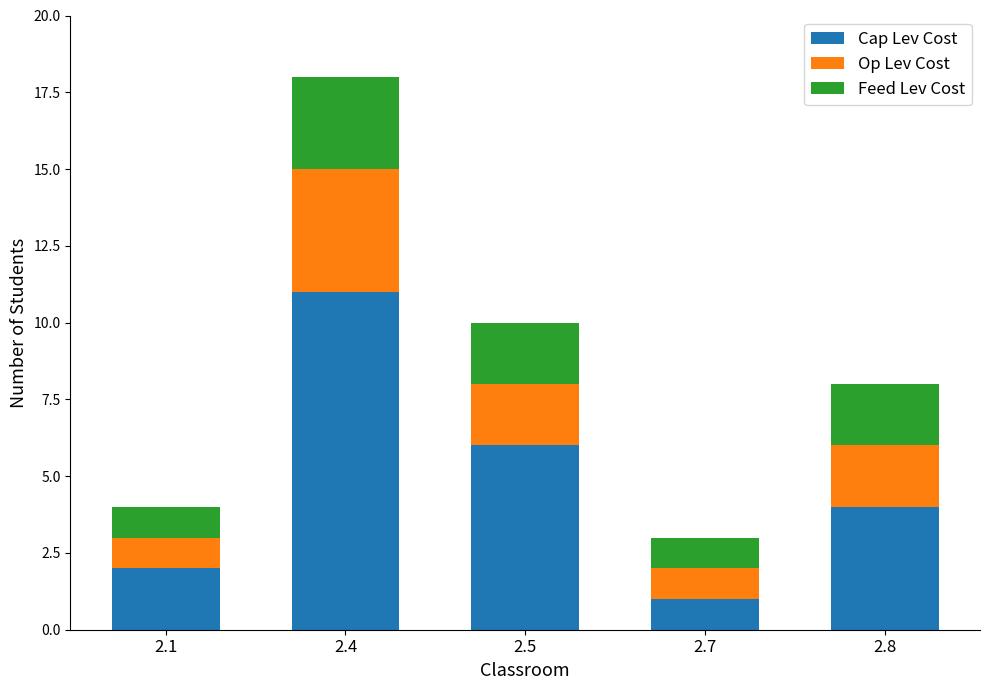

What is the difference between the second highest and second lowest values in the Cap Lev Cost series?

4